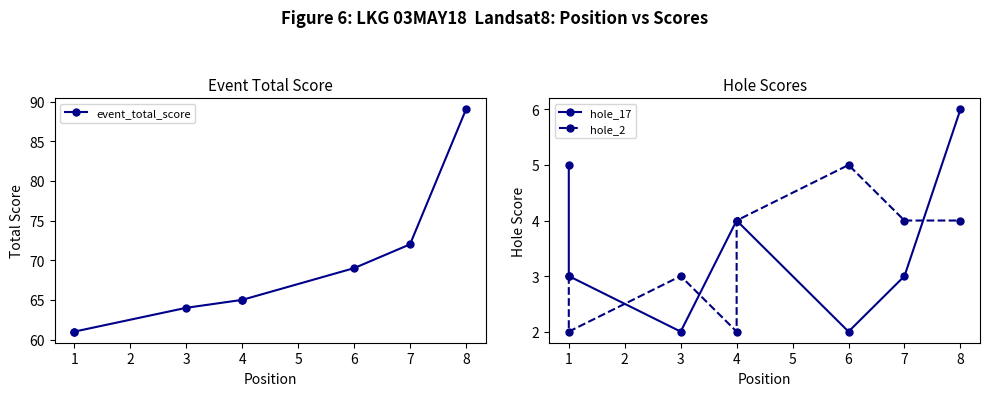

How many distinct data groups are displayed?

3